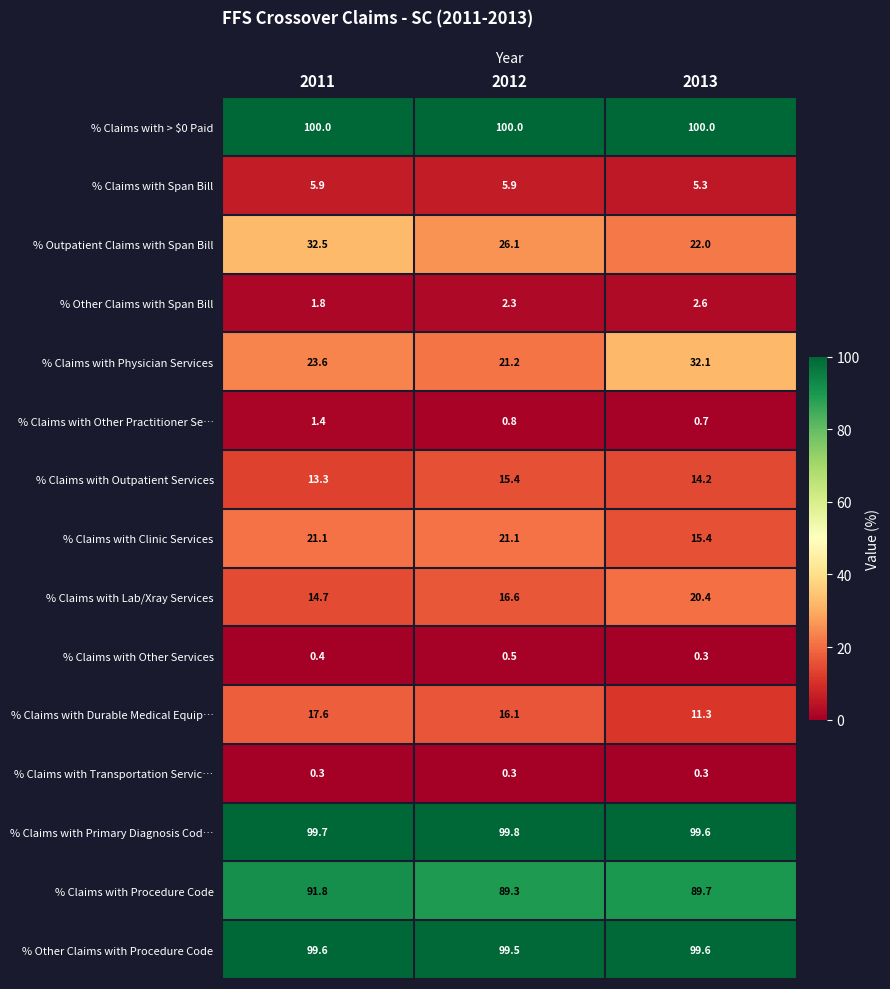

List the labels in order of % Claims with Physician Services value, smallest first.

2012, 2011, 2013